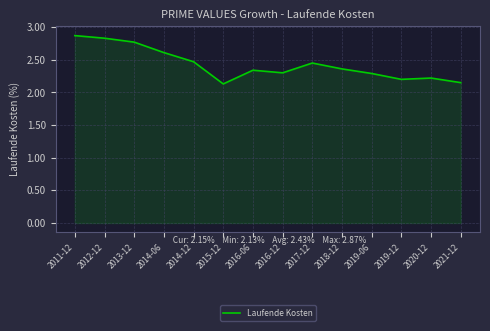

What is the difference between the second highest and second lowest values?

0.7